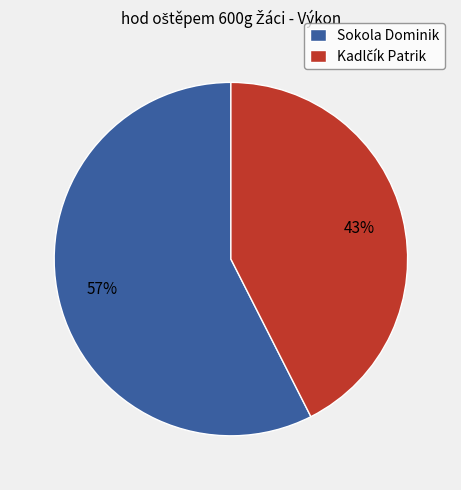

What is the majority slice?

Sokola Dominik